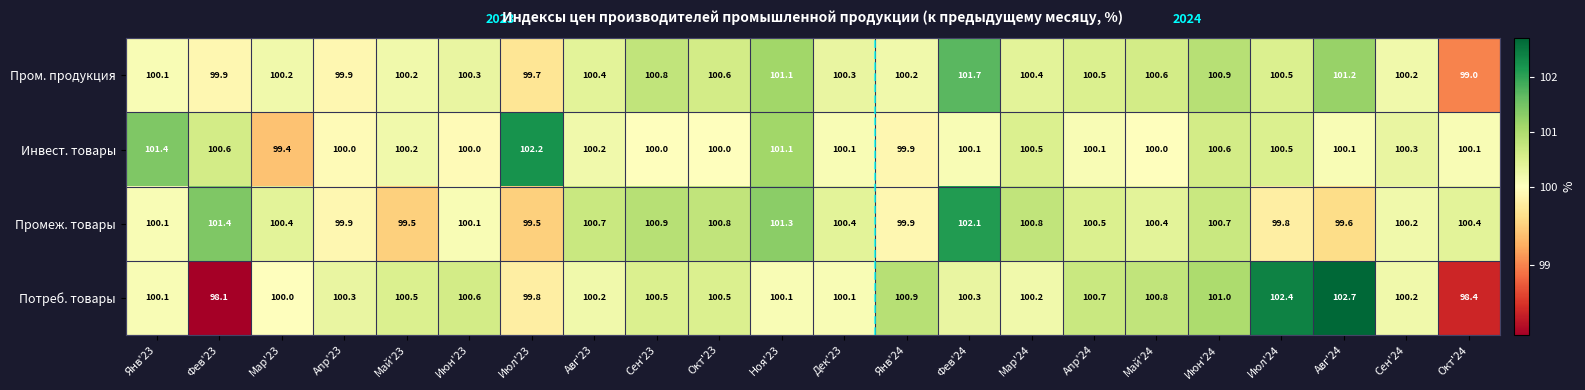

Which series has the largest range (max minus min)?

Потреб. товары